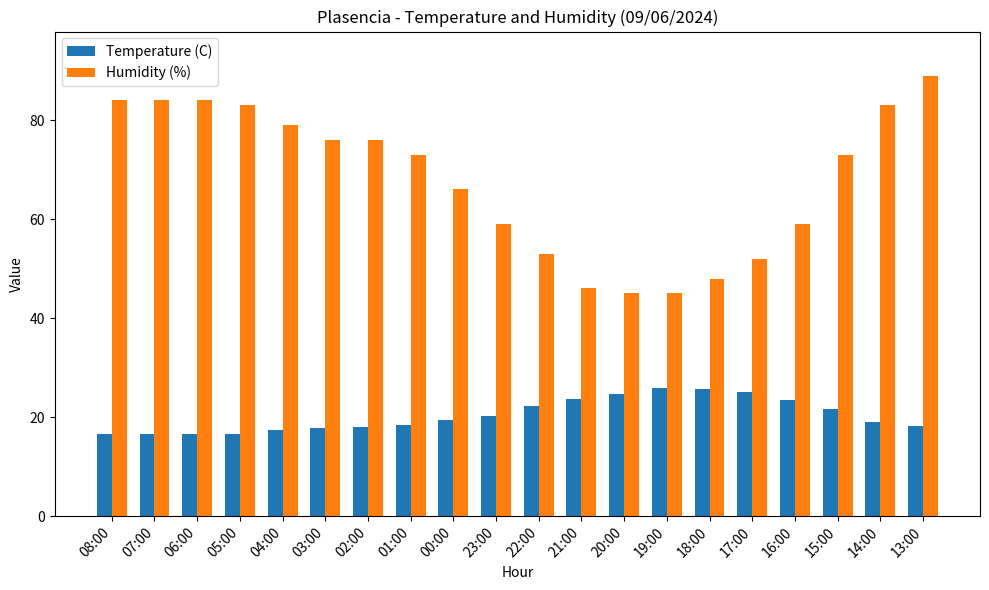

What is the value of the Temperature (C) bar at the 19th from the left?

19.0